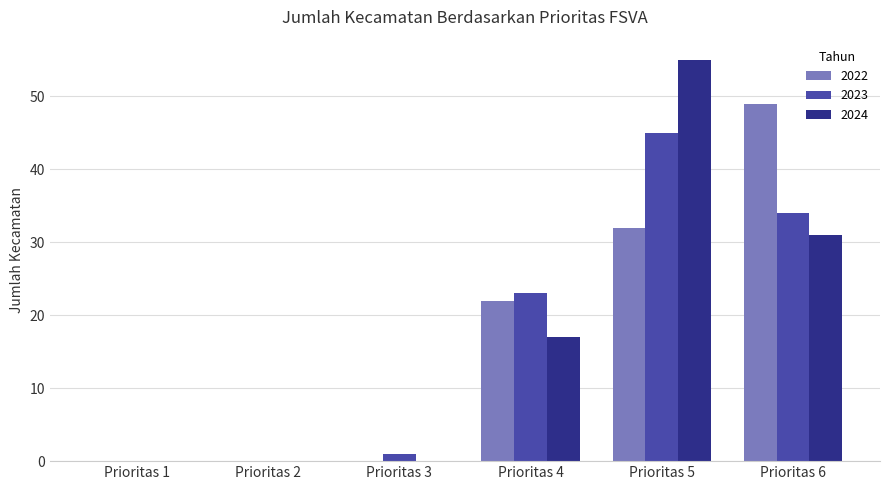

How many 2024 values are between 0 and 31?

5